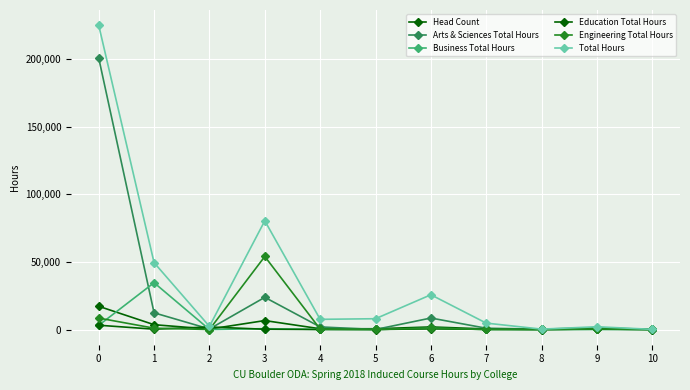

What is the difference between the maximum and minimum values in the Engineering Total Hours series?

53991